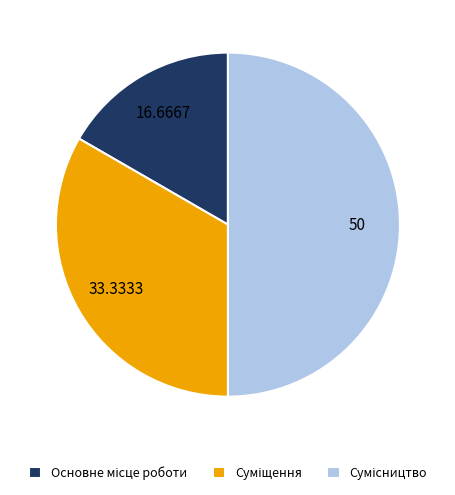

To the nearest percent, what is the difference between the largest and smallest slice percentages?

33%